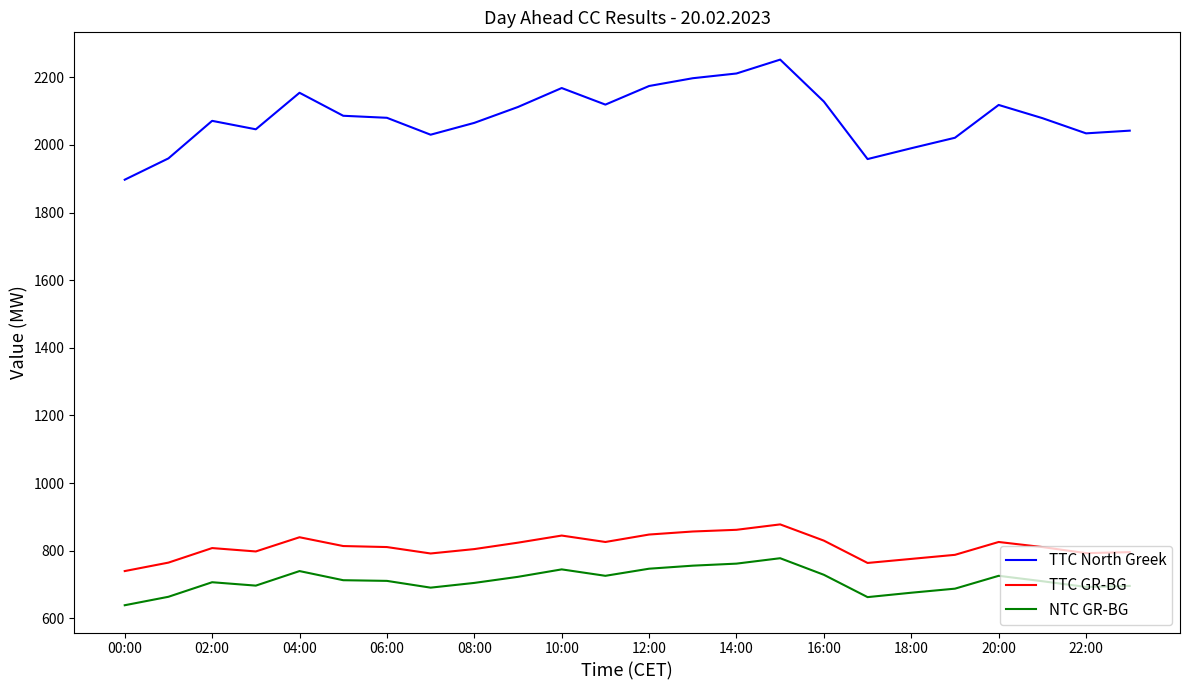

What is the minimum value for TTC North Greek?

1897